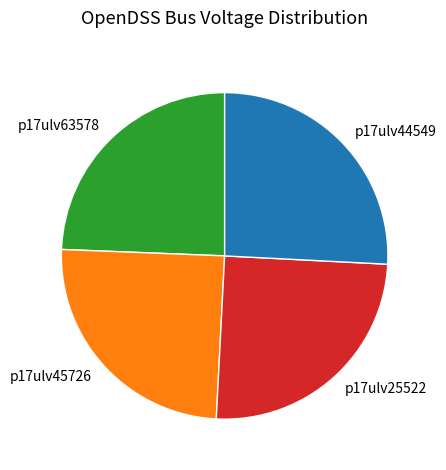

Does any single category account for the majority?

No